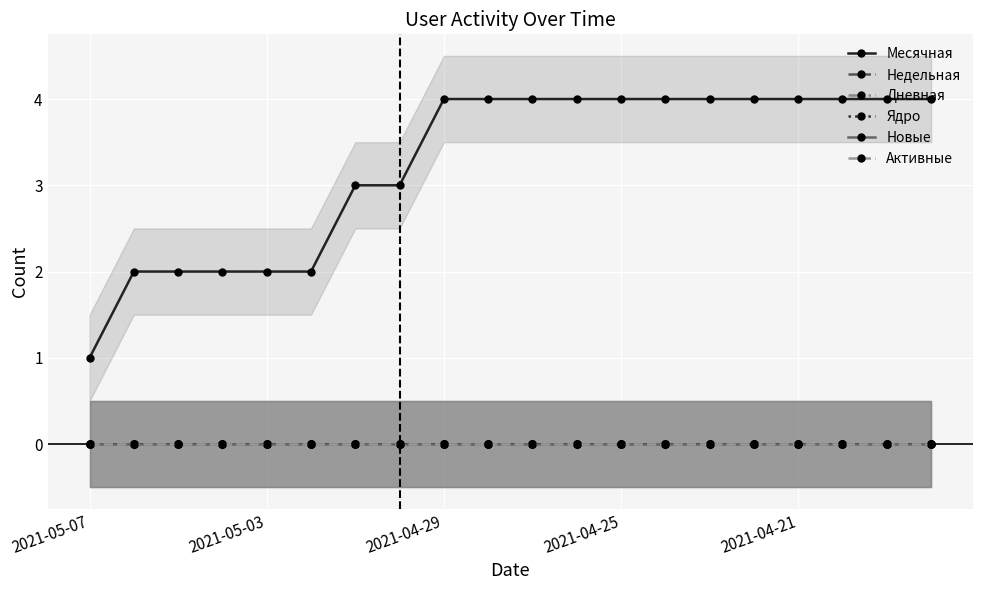

How many lines are shown in the chart?

6